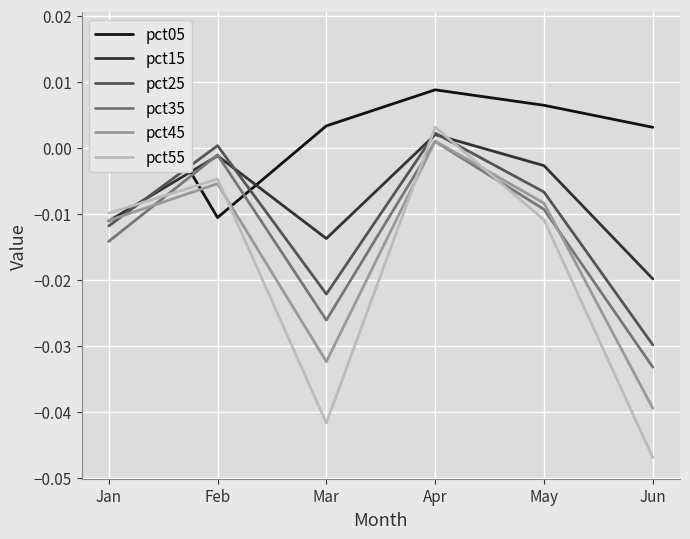

Reading right to left, transcribe all the data shown in this chart.

pct05: Jun=0.0	May=0.0	Apr=0.0	Mar=0.0	Feb=-0.0	Jan=0.0
pct15: Jun=-0.0	May=-0.0	Apr=0.0	Mar=-0.0	Feb=-0.0	Jan=-0.0
pct25: Jun=-0.0	May=-0.0	Apr=0.0	Mar=-0.0	Feb=0.0	Jan=-0.0
pct35: Jun=-0.0	May=-0.0	Apr=0.0	Mar=-0.0	Feb=-0.0	Jan=-0.0
pct45: Jun=-0.0	May=-0.0	Apr=0.0	Mar=-0.0	Feb=-0.0	Jan=-0.0
pct55: Jun=-0.0	May=-0.0	Apr=0.0	Mar=-0.0	Feb=-0.0	Jan=-0.0